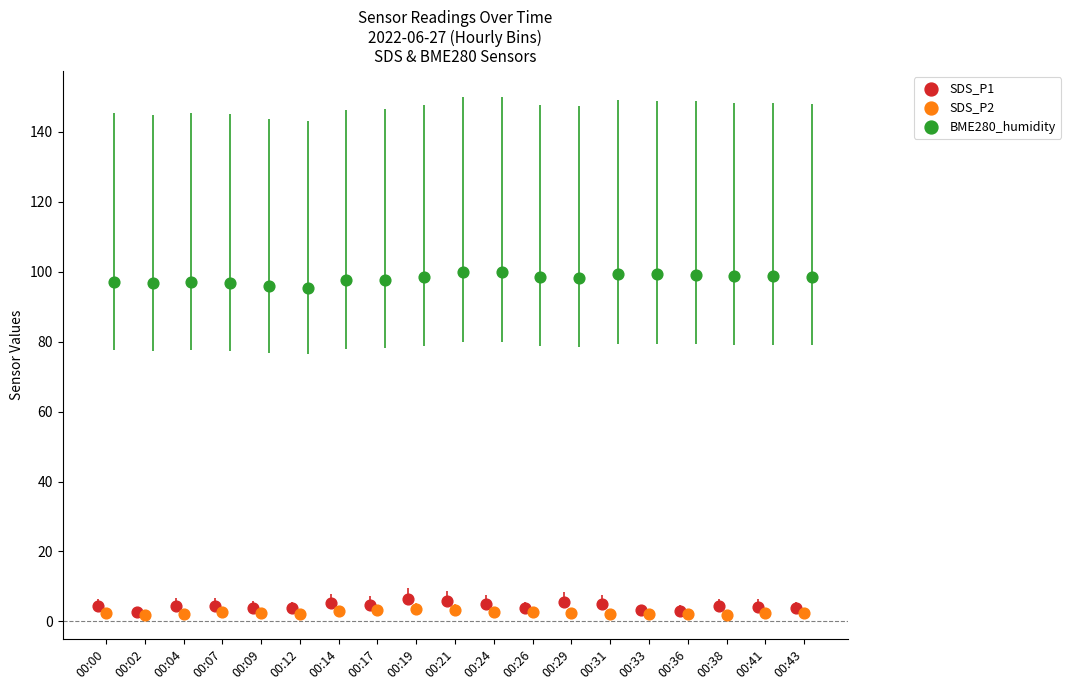

Which series contains the highest Y value?

BME280_humidity